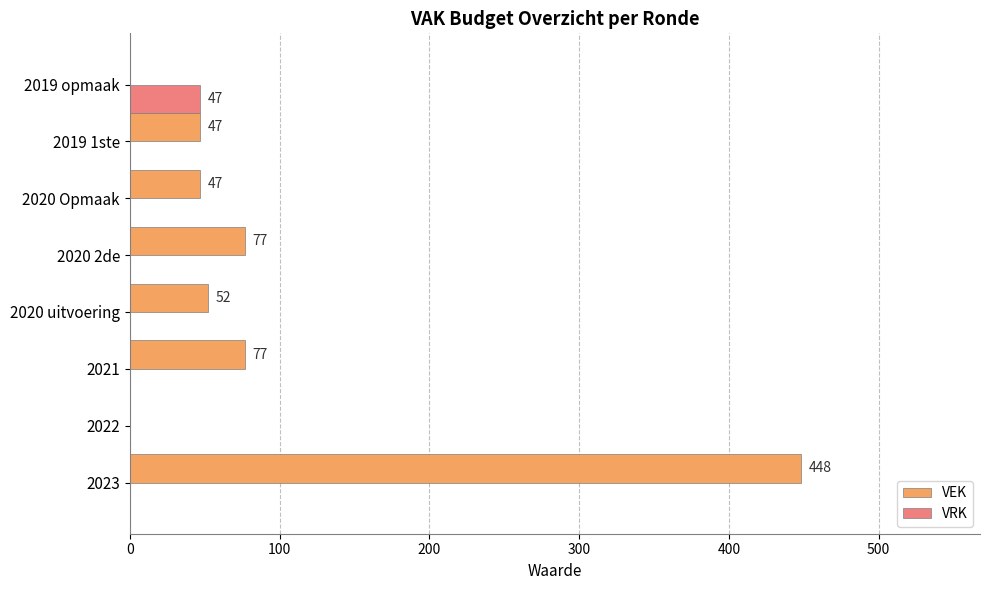

The VRK series shows 0 at 2020 uitvoering. True or false?

True